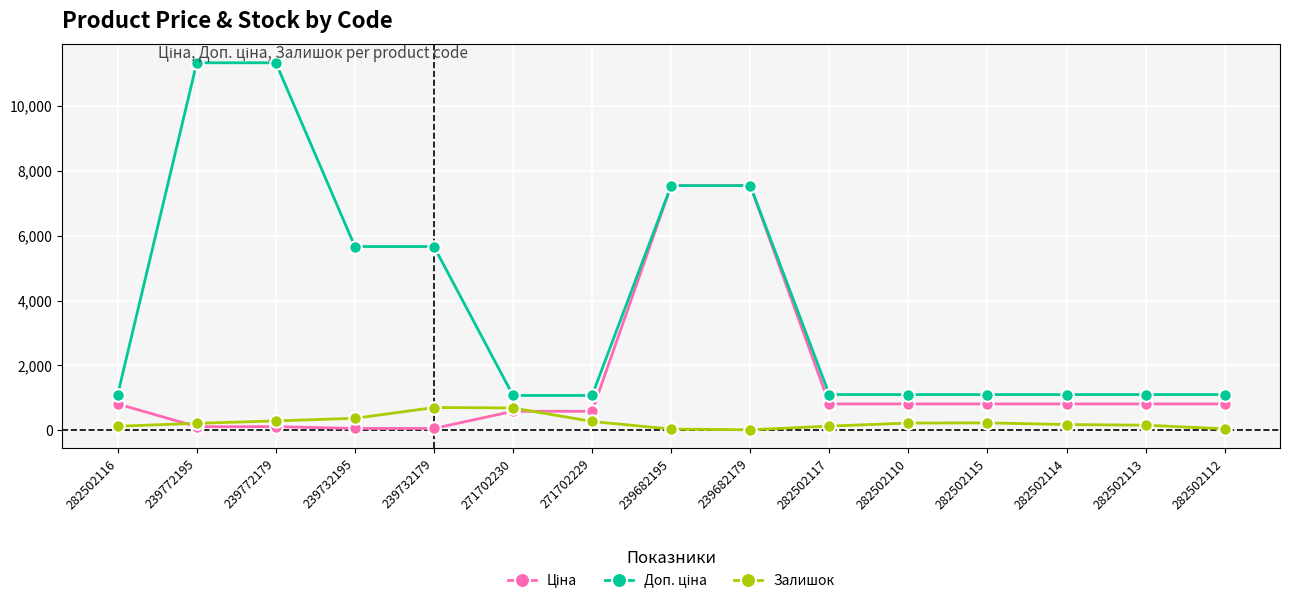

What is the maximum value shown in the chart?

11334.0